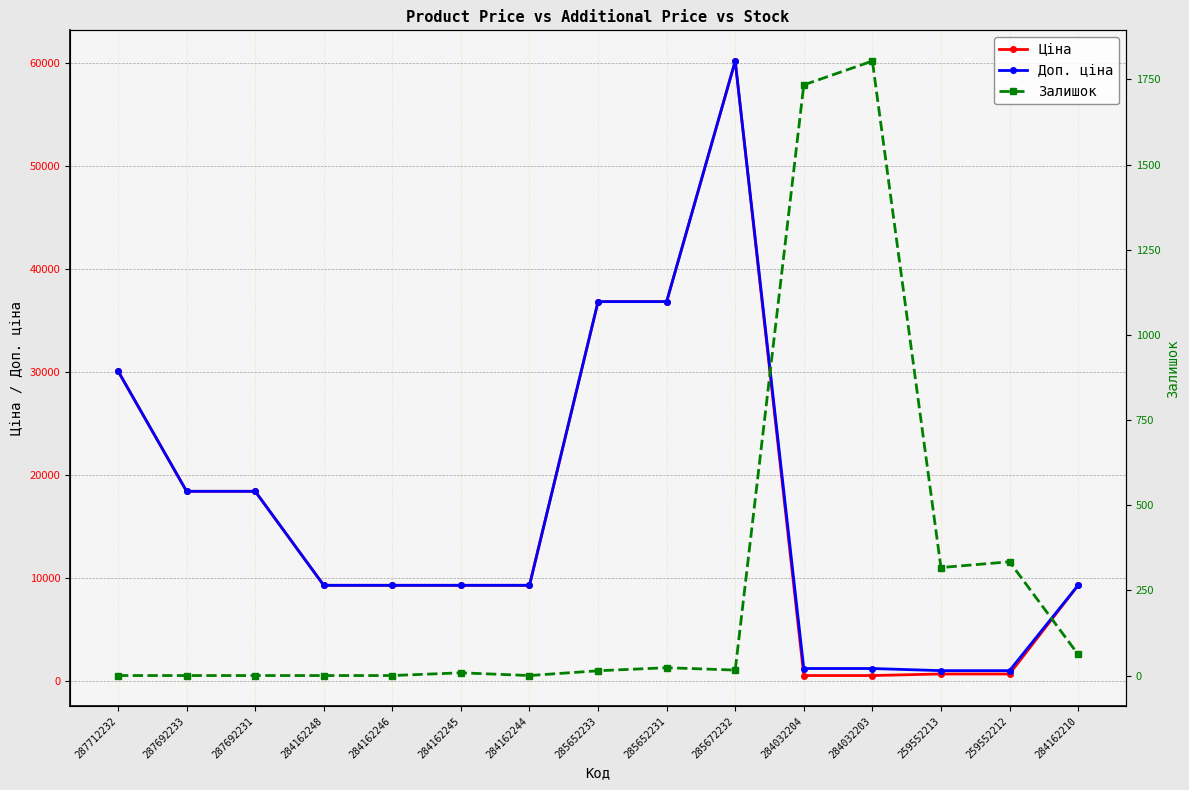

Where is the first local maximum for Доп. ціна?

285672232